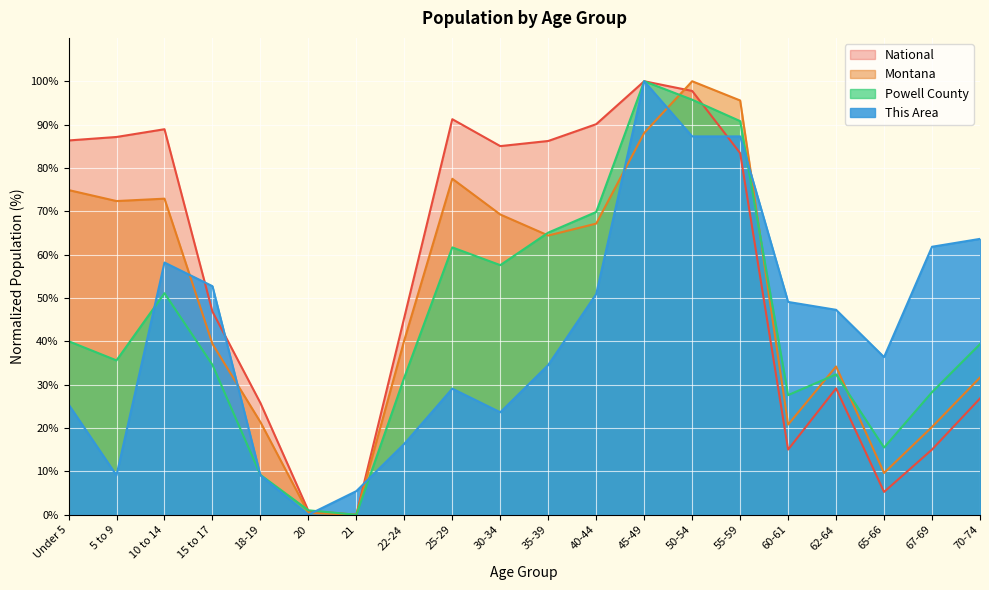

Reading left to right, transcribe all the data shown in this chart.

This Area: Under 5=25.5	5 to 9=9.1	10 to 14=58.2	15 to 17=52.7	18-19=9.1	20=0.0	21=5.5	22-24=16.4	25-29=29.1	30-34=23.6	35-39=34.5	40-44=50.9	45-49=100.0	50-54=87.3	55-59=87.3	60-61=49.1	62-64=47.3	65-66=36.4	67-69=61.8	70-74=63.6
Powell County: Under 5=40.0	5 to 9=35.6	10 to 14=51.1	15 to 17=34.6	18-19=9.2	20=1.0	21=0.0	22-24=31.7	25-29=61.7	30-34=57.6	35-39=65.1	40-44=69.8	45-49=100.0	50-54=95.7	55-59=90.8	60-61=27.6	62-64=32.4	65-66=15.5	67-69=28.3	70-74=39.4
Montana: Under 5=74.9	5 to 9=72.4	10 to 14=72.9	15 to 17=39.4	18-19=21.4	20=0.4	21=0.0	22-24=40.3	25-29=77.5	30-34=69.3	35-39=64.4	40-44=67.2	45-49=88.1	50-54=100.0	55-59=95.6	60-61=20.8	62-64=34.2	65-66=9.6	67-69=20.3	70-74=31.7
National: Under 5=86.3	5 to 9=87.1	10 to 14=88.9	15 to 17=46.9	18-19=25.8	20=0.9	21=0.0	22-24=45.5	25-29=91.2	30-34=85.0	35-39=86.2	40-44=90.1	45-49=100.0	50-54=97.8	55-59=83.4	60-61=15.0	62-64=29.1	65-66=5.3	67-69=15.0	70-74=26.8